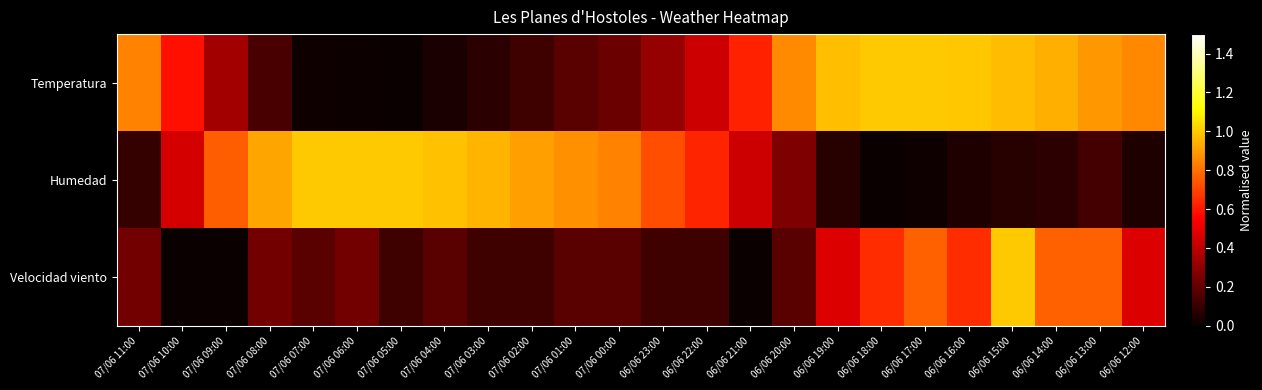

Which label corresponds to the smallest value in the chart?

07/06 05:00